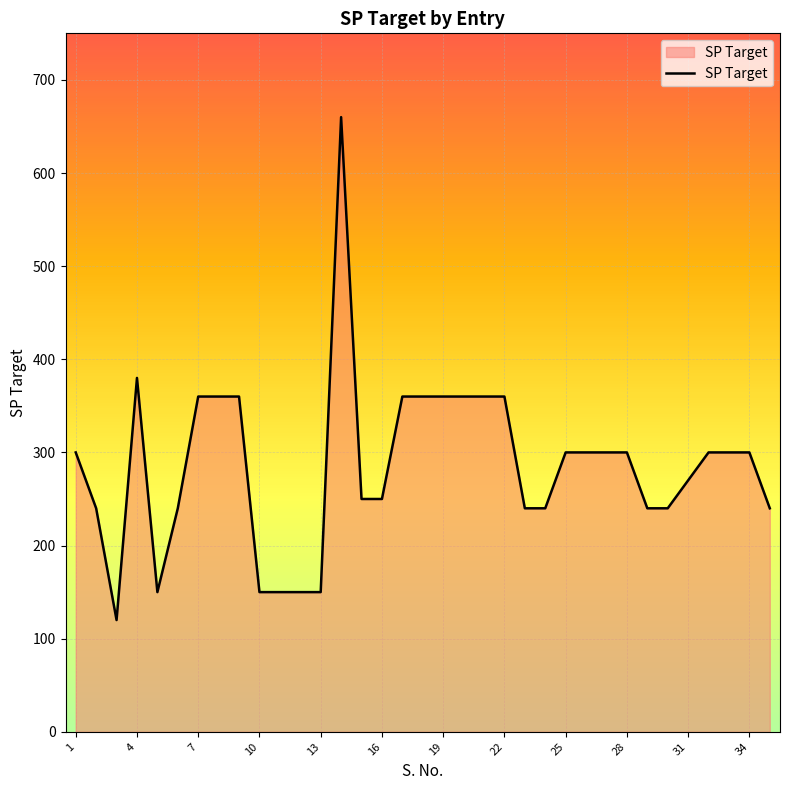

What is the maximum value shown in the chart?

660